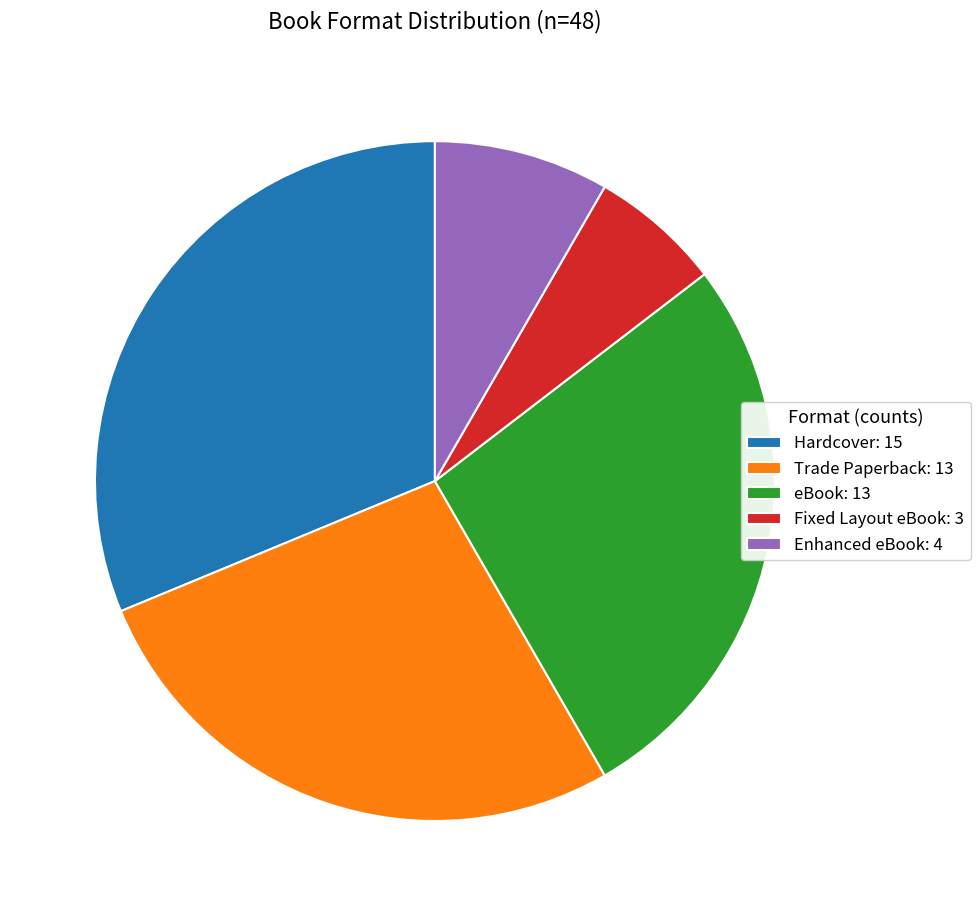

How many segments does this pie chart have?

5